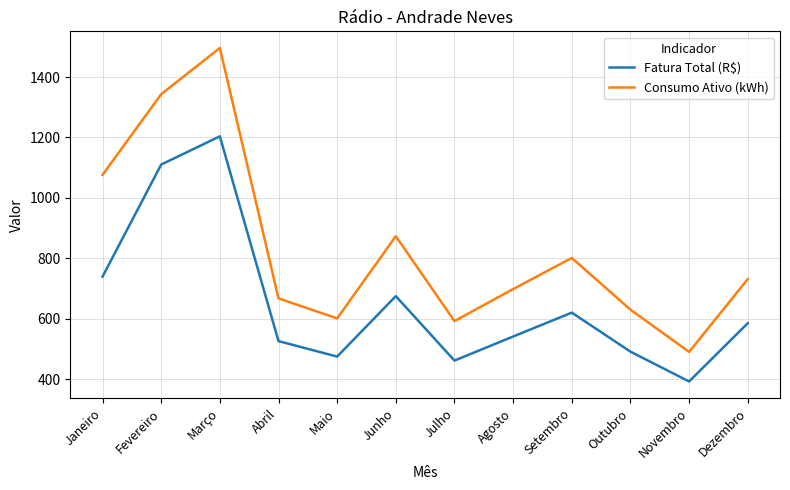

Which label corresponds to the smallest value in the chart?

Novembro